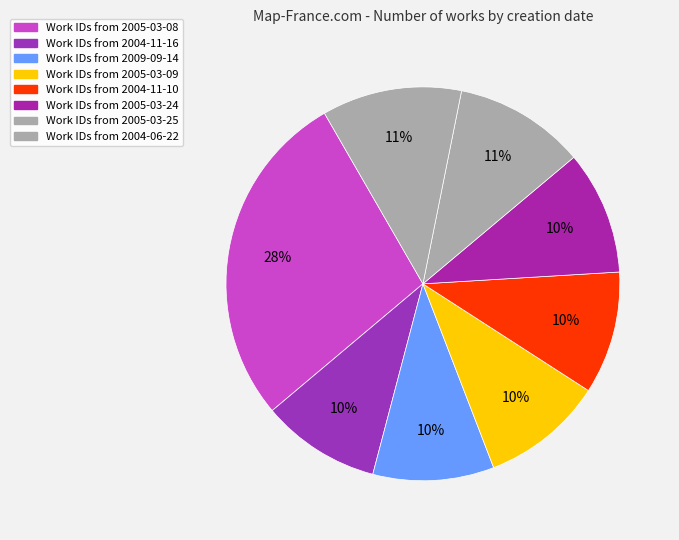

How many slices are in this pie chart?

8